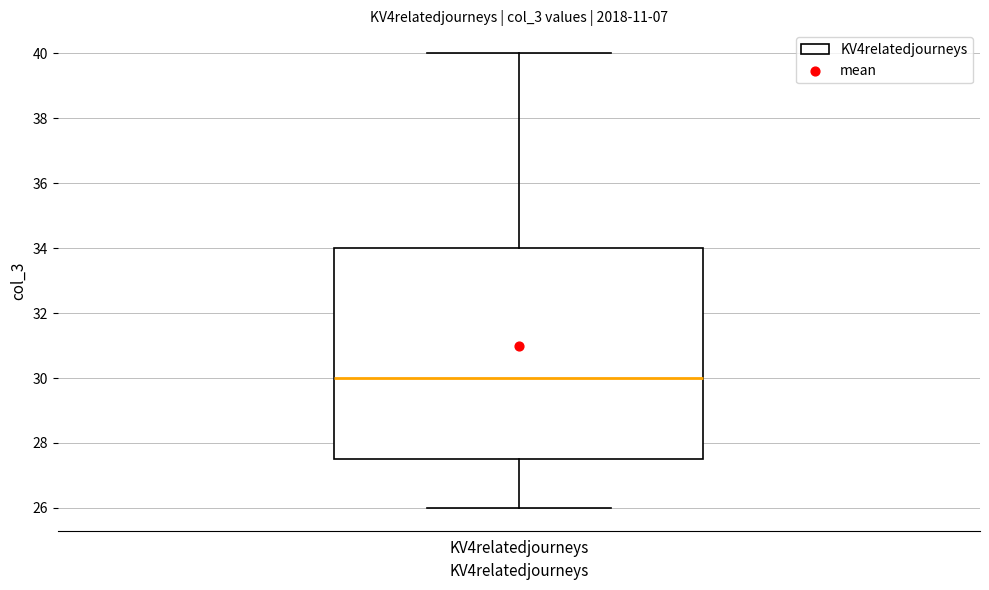

Transcribe this box plot: give where the median line is, the range the box spans, and where the two whiskers end, as read against the y-axis. The values are not printed on the chart, so give them approximately, as read against the axis.

median 30.0, box 27.6 to 34.0, whiskers 26.0 to 40.0